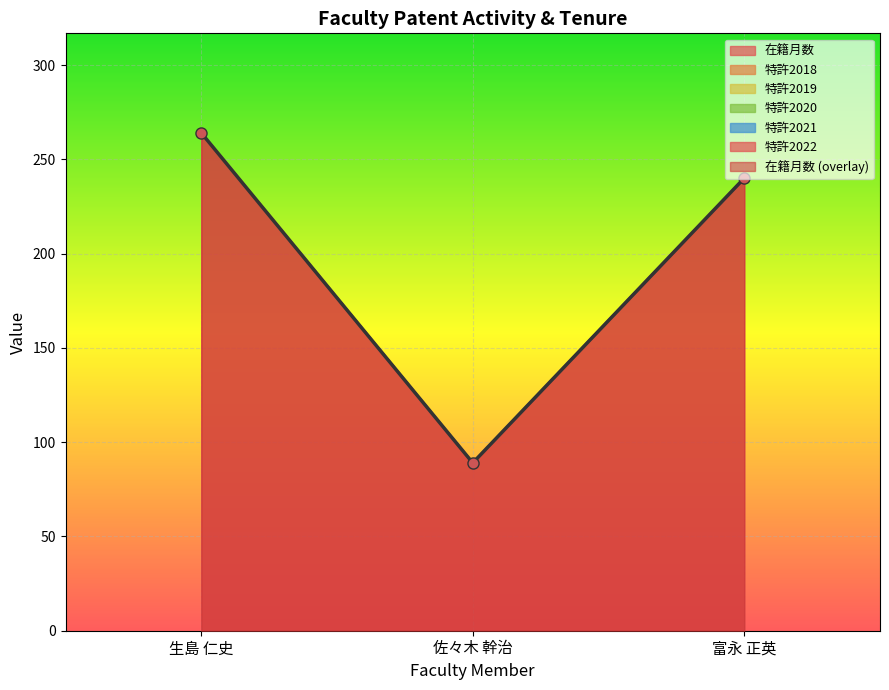

Where does the 在籍月数 series first go above 240?

生島 仁史